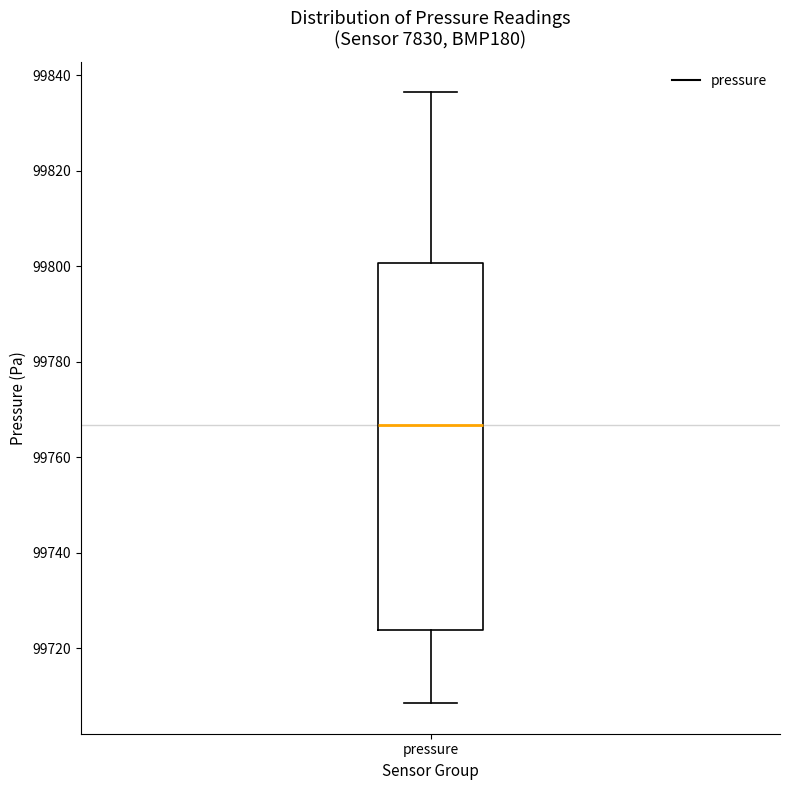

Read this box plot against the y-axis: the position of the median line, the range covered by the box, and the ends of both whiskers. The values are not printed on the chart, so give them approximately, as read against the axis.

median 99766, box 99724 to 99800, whiskers 99708 to 99836